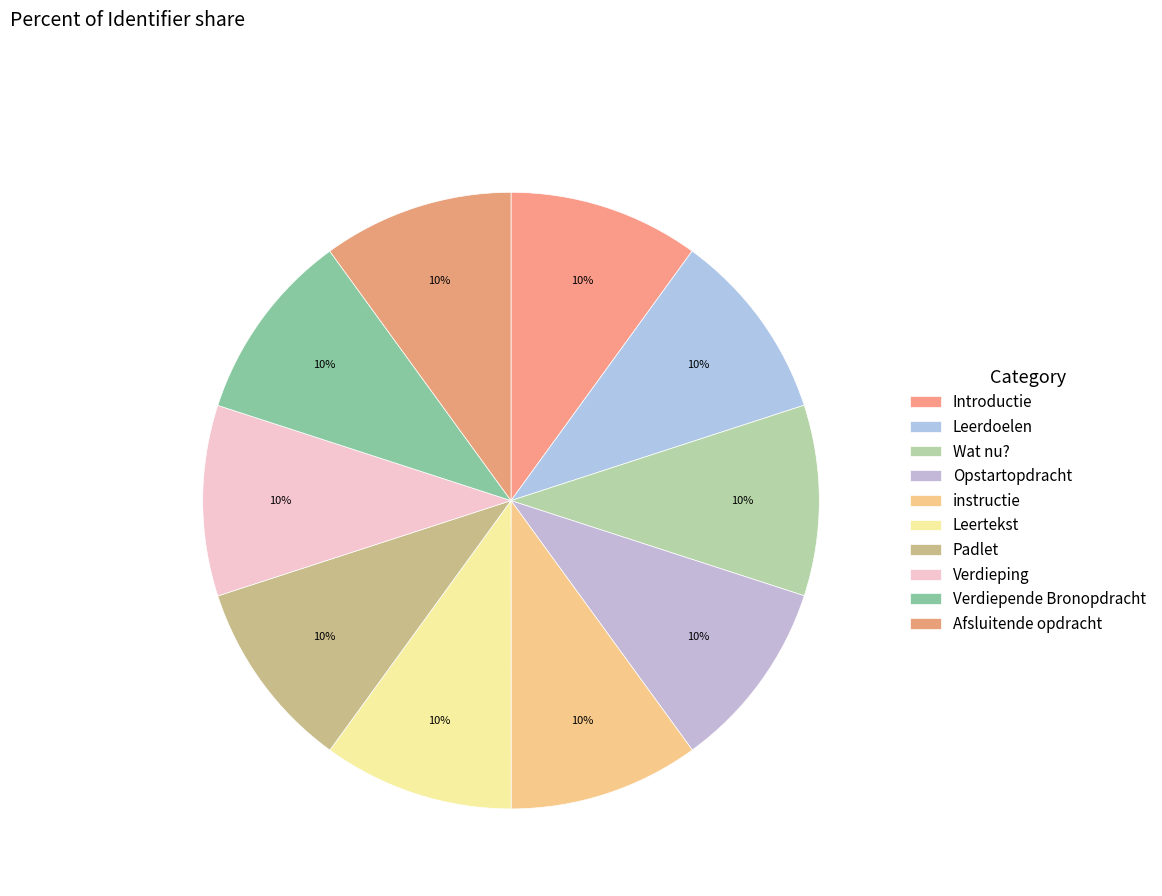

Is there a majority slice in this chart?

No